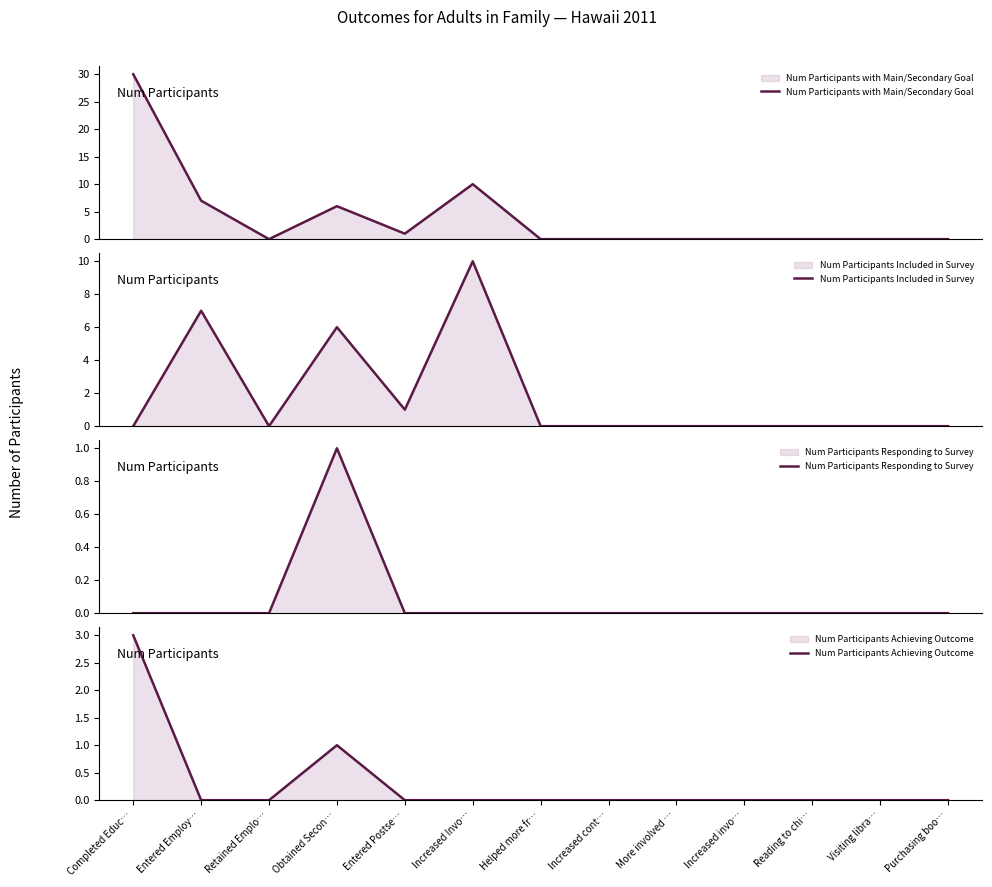

Which category has the highest value in the Num Participants Achieving Outcome series?

Completed Educ…